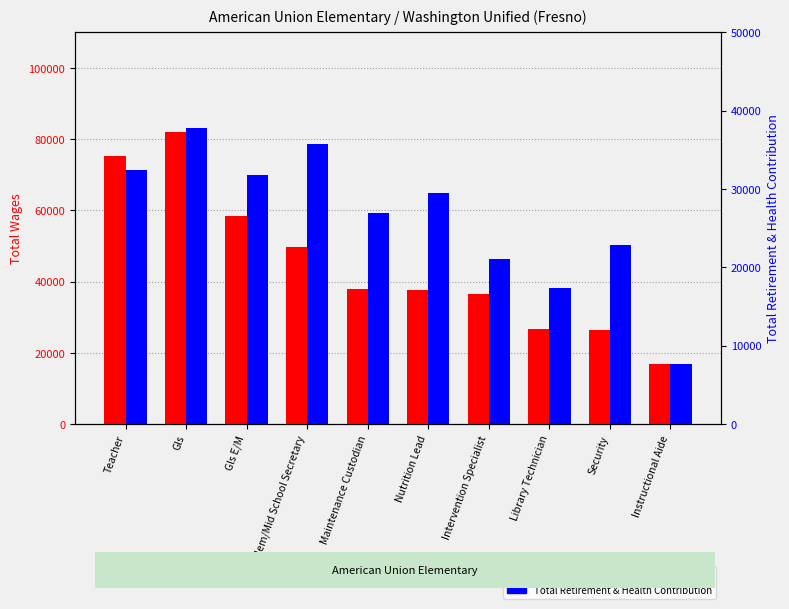

Reading right to left, extract all data points from this chart.

Total Wages: 17041	26516	26622	36630	37563	37992	49719	58395	82013	75209
Total Retirement & Health Contribution: 7633	22810	17409	21025	29480	27000	35697	31830	37829	32465